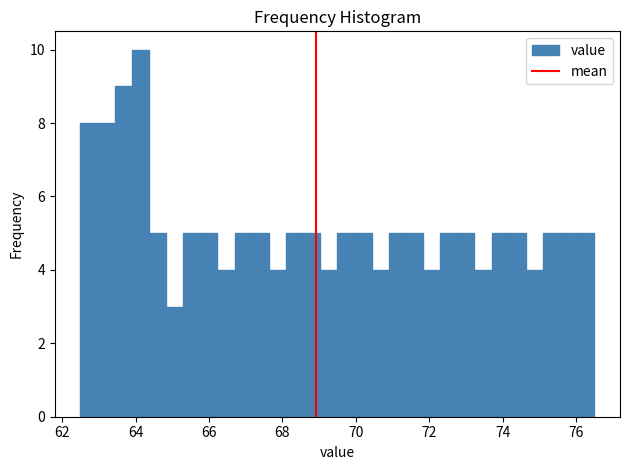

Read against the x-axis, roughly where is the centre of the tallest bar?

64.2